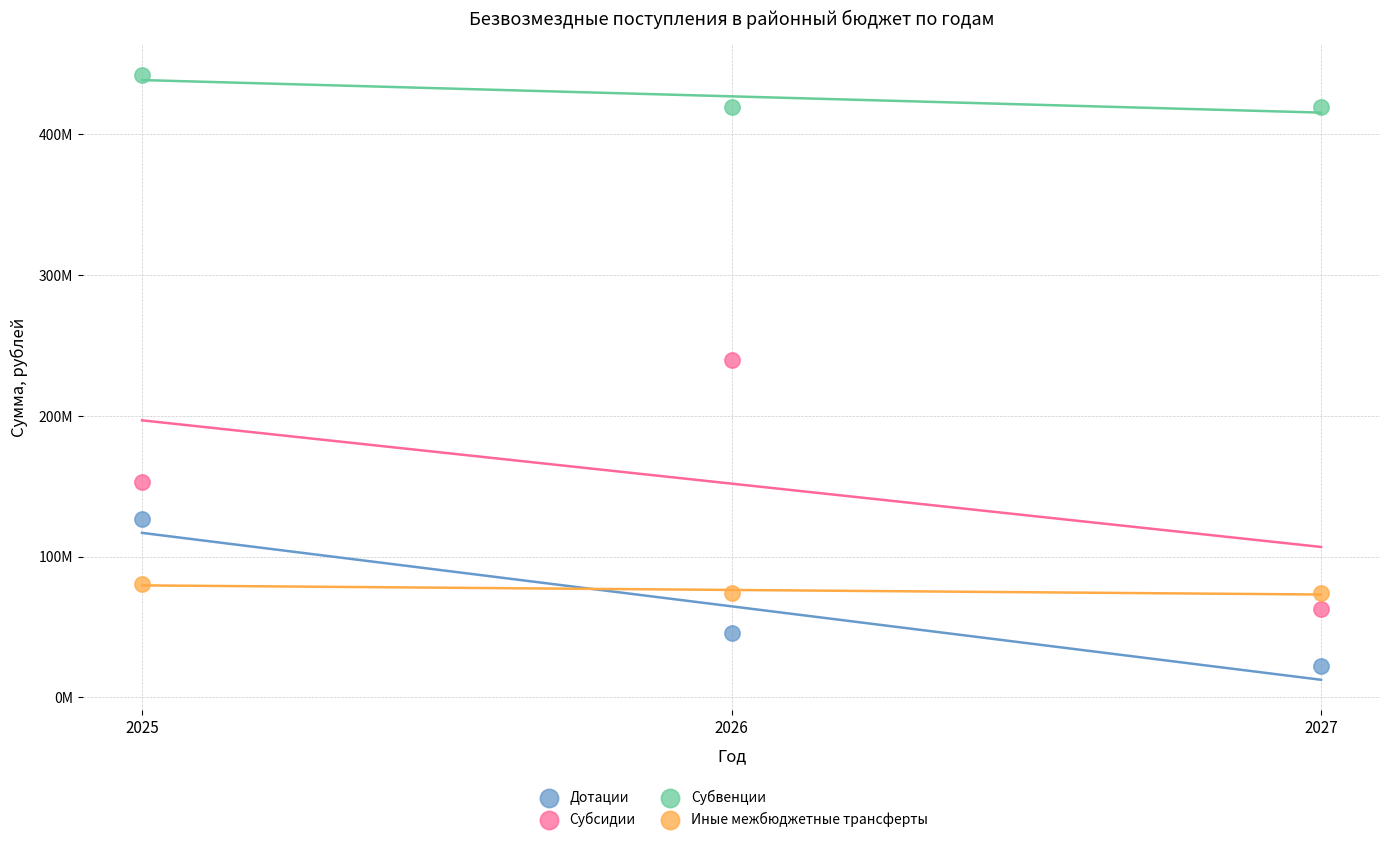

Which series contains the highest Y value?

Субвенции